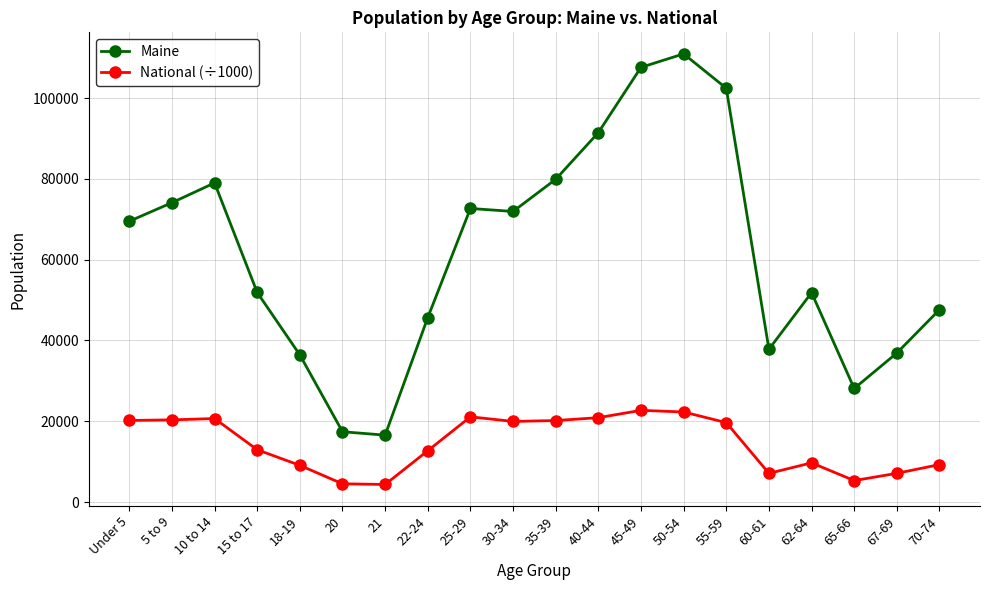

Which series has the largest total across all categories?

Maine